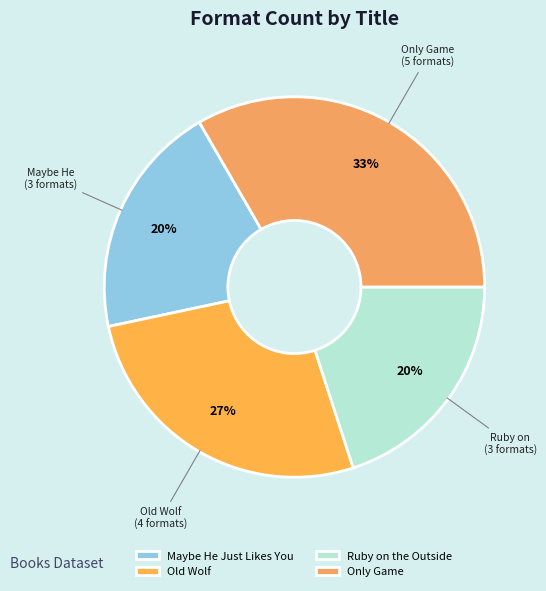

Is Maybe He Just Likes You the majority of the pie?

No